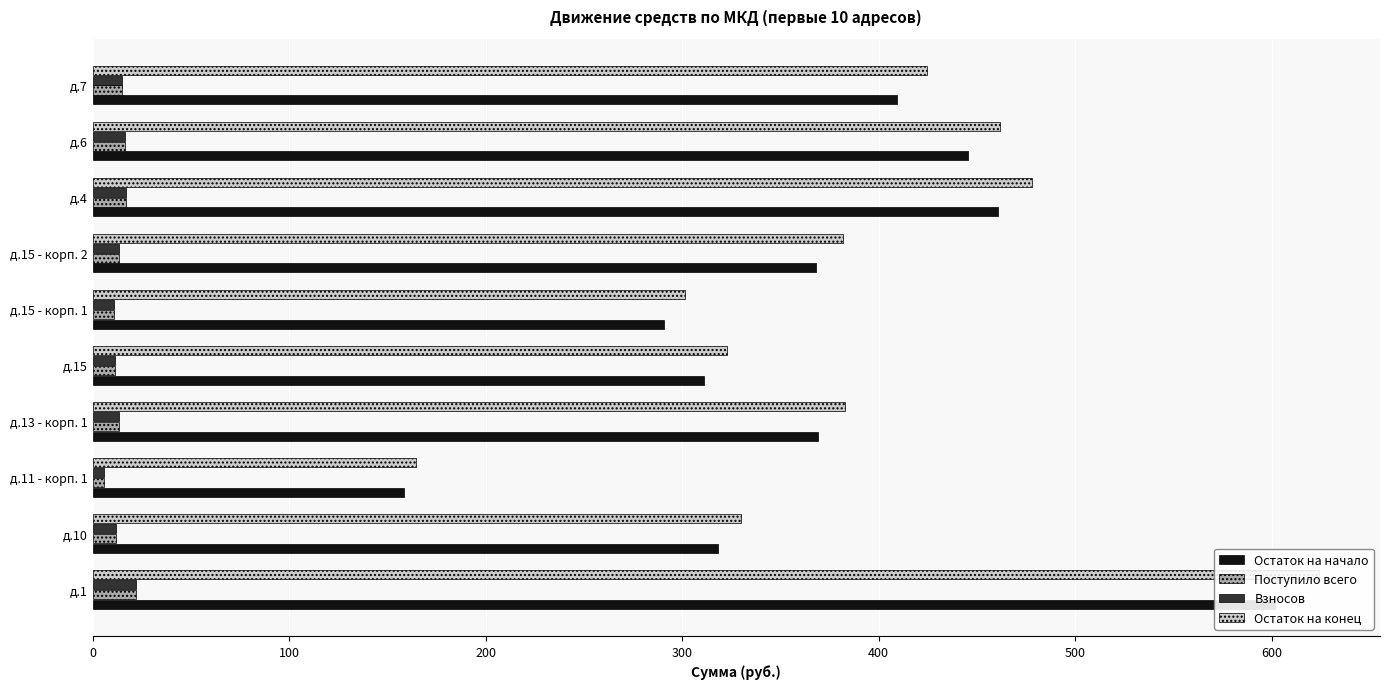

Which series has the largest range (max minus min)?

Остаток на конец